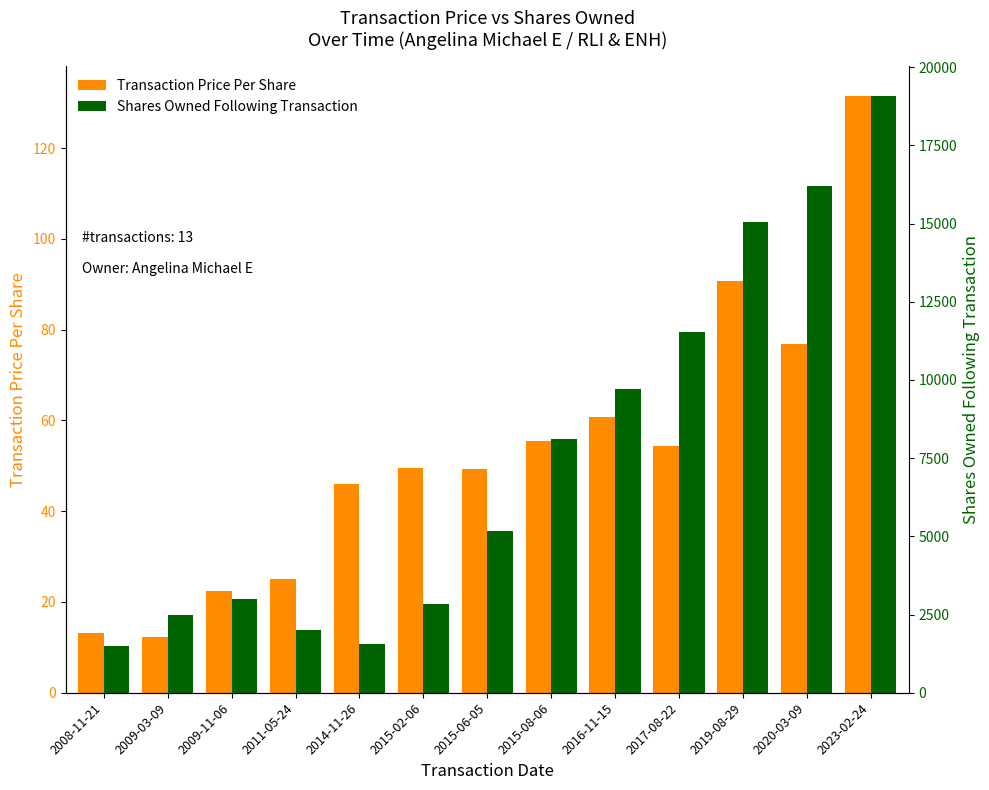

What is the sum of all Shares Owned Following Transaction values?

98262.0